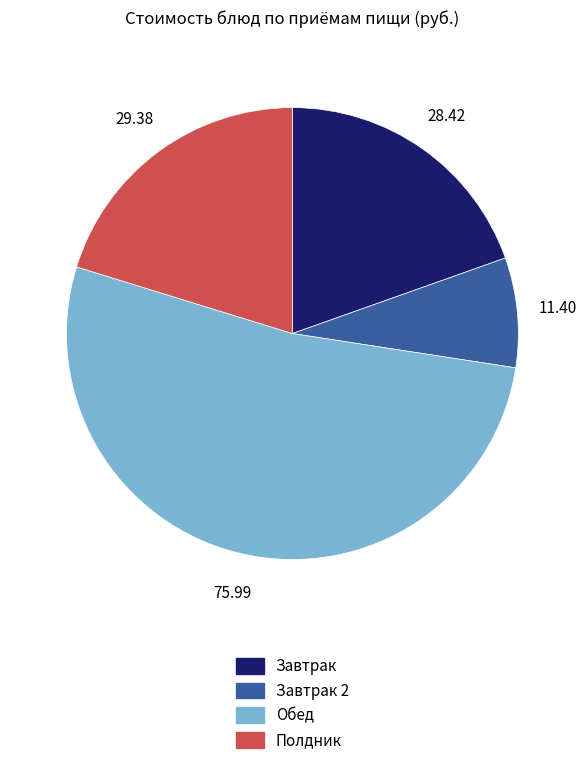

Count the number of slices in the pie.

4